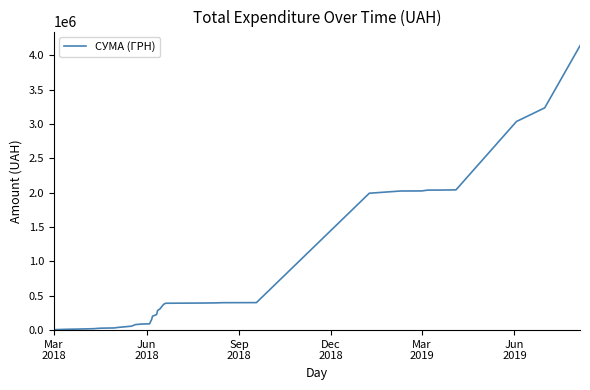

What is the maximum value shown in the chart?

4140403.1